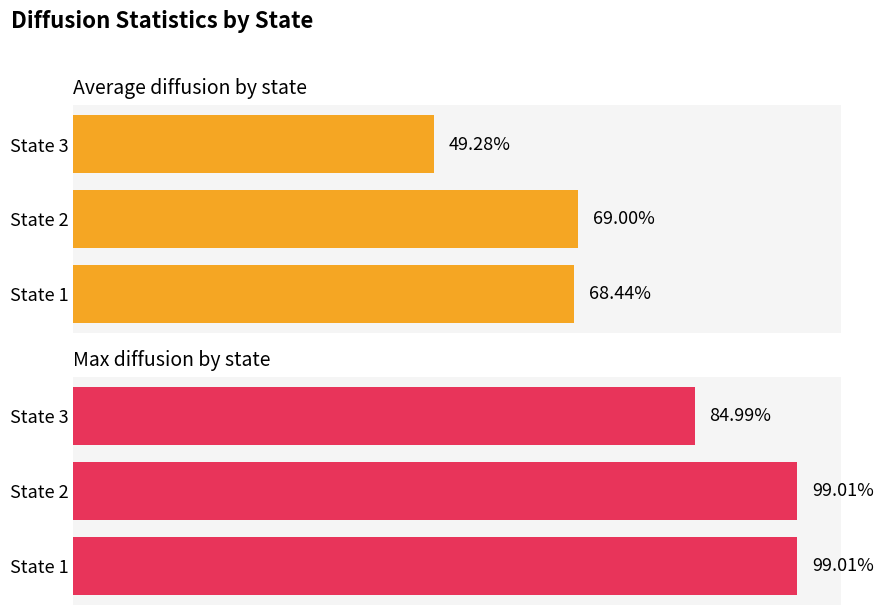

The Average diffusion by state series shows 0.4 at State 1. True or false?

False